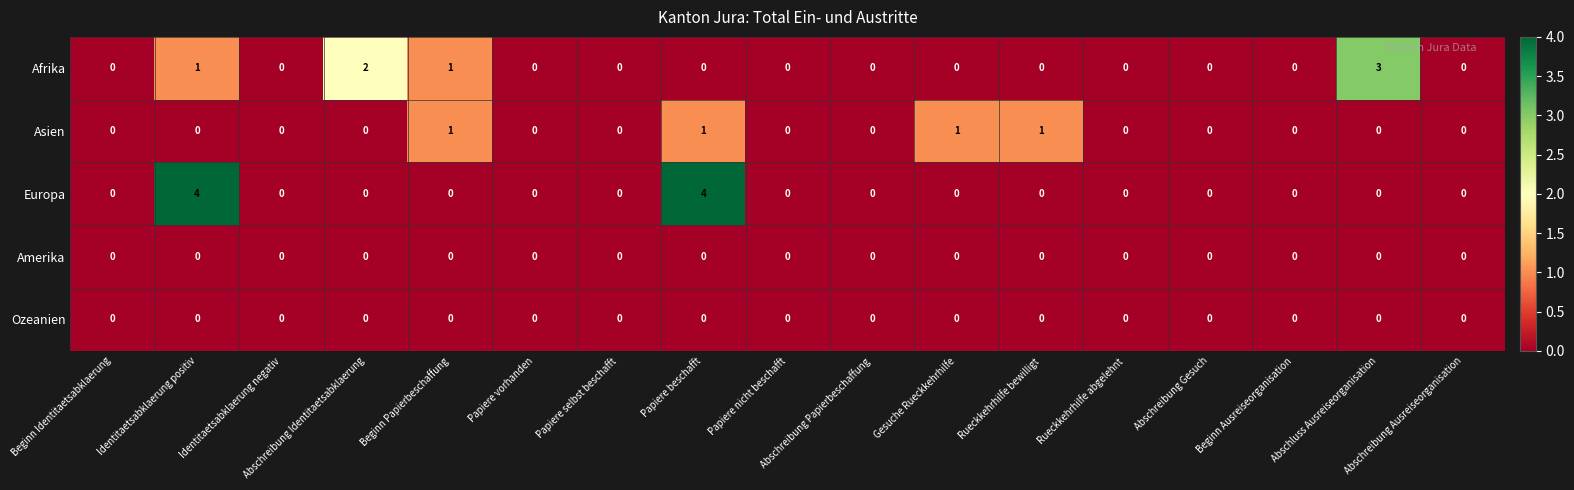

Which series has the widest spread of values?

Europa